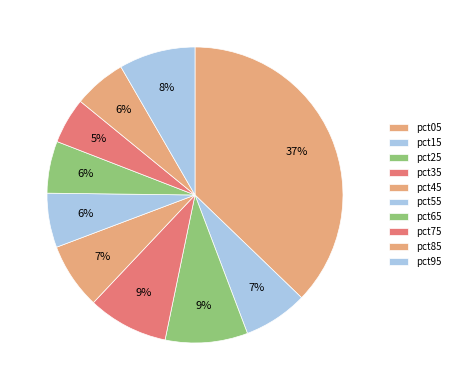

To the nearest percent, what is the combined percentage of pct75 and pct55?

11%